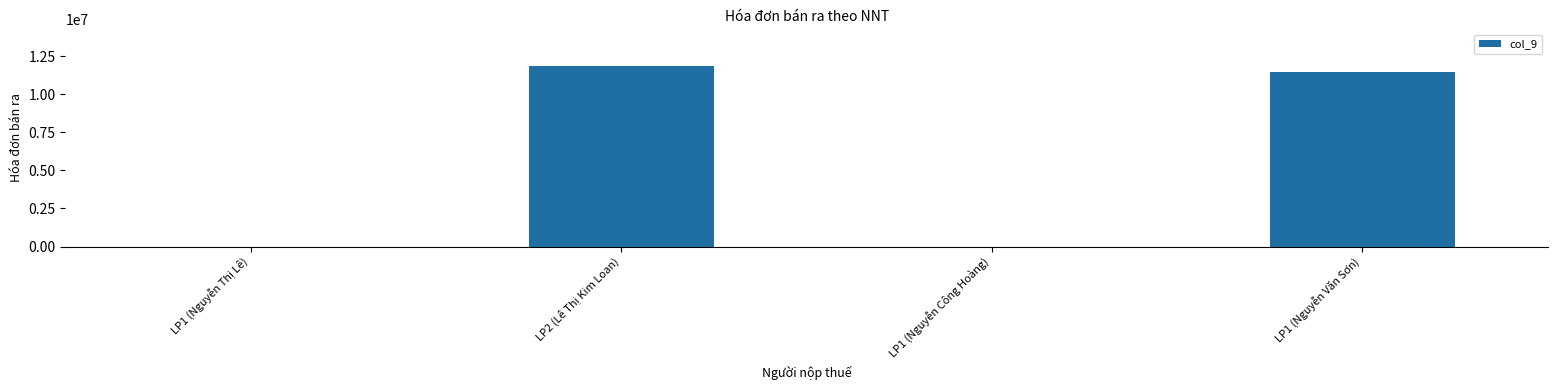

At which label is the value closest to 5942020?

LP1 (Nguyễn Văn Sơn)